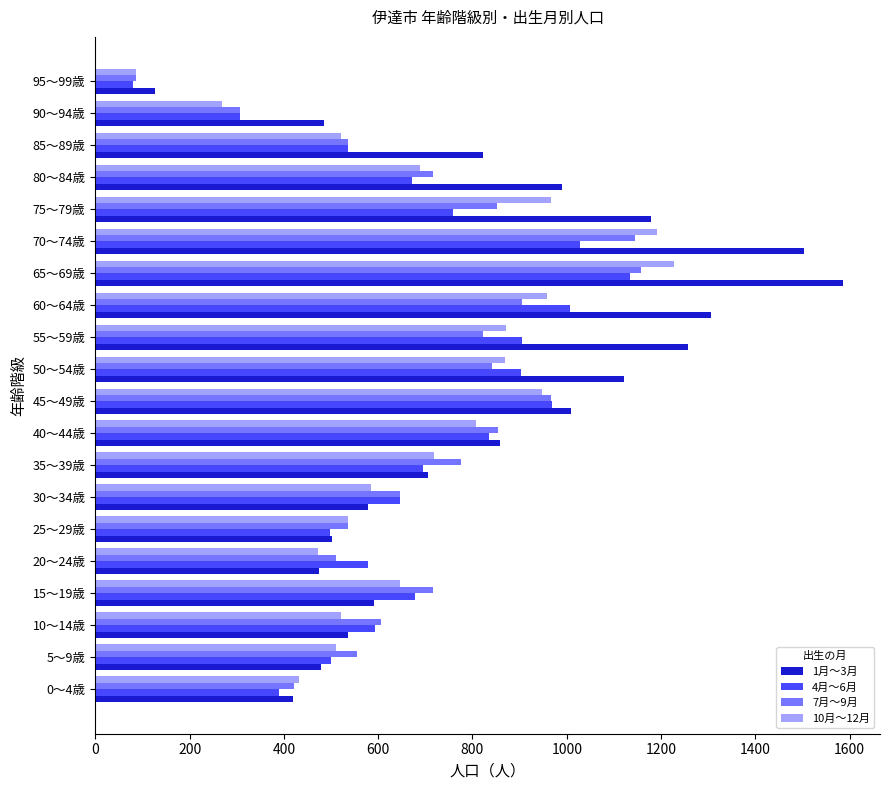

What is the sum of all 4月～6月 values?

13707